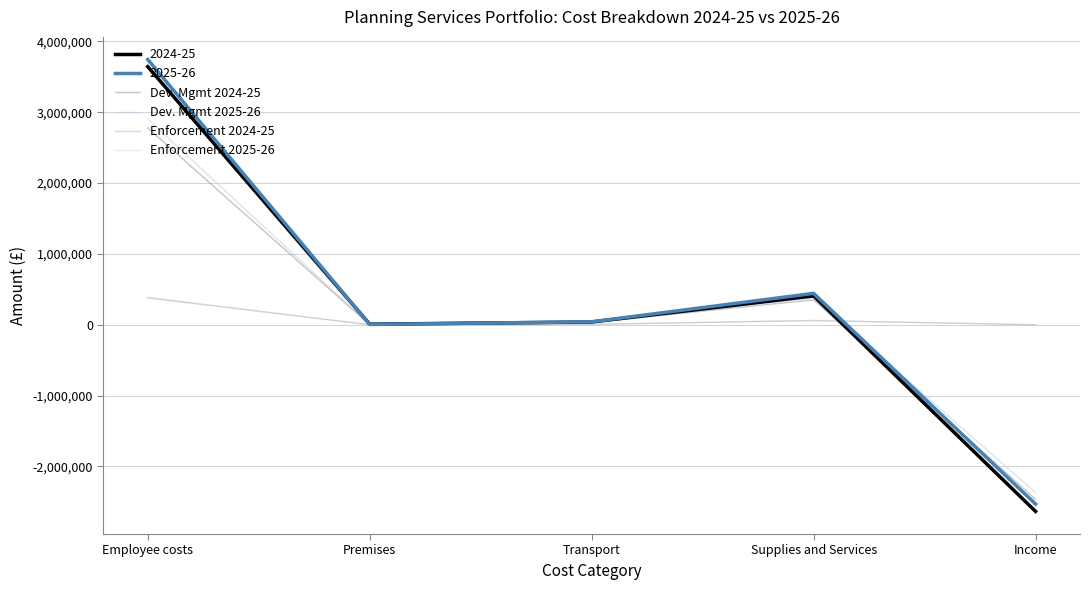

Which has a higher value, Income or Transport?

Transport